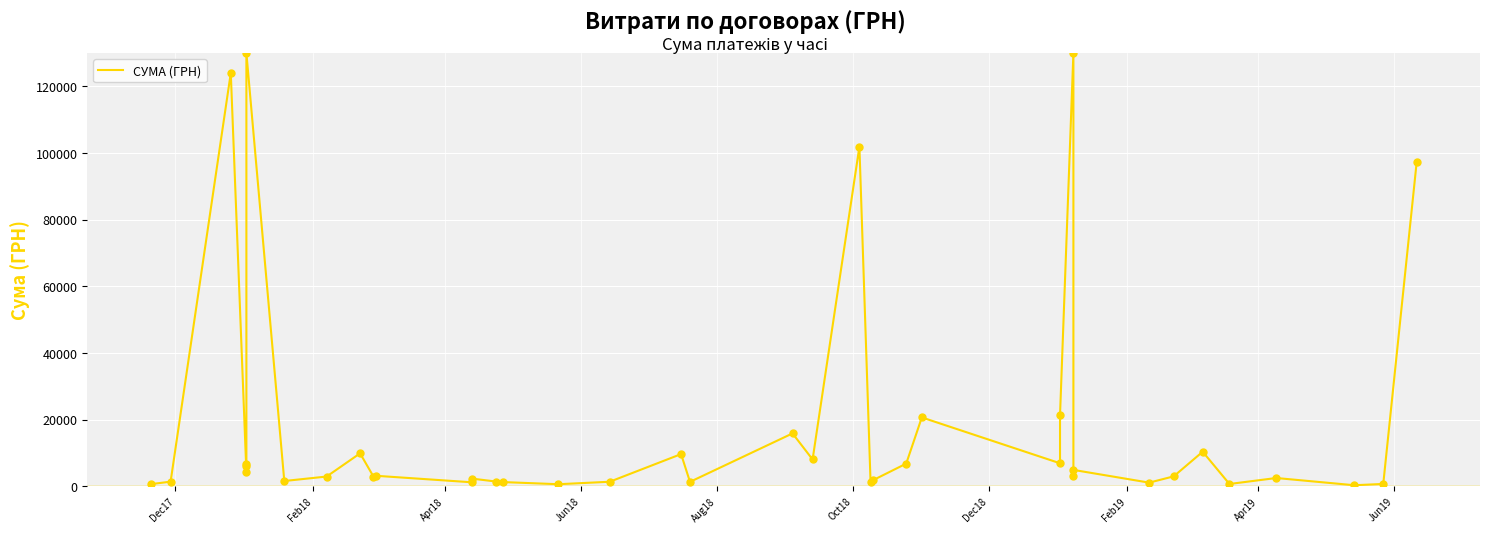

Which has a higher value, Jun19 or Dec17?

Jun19